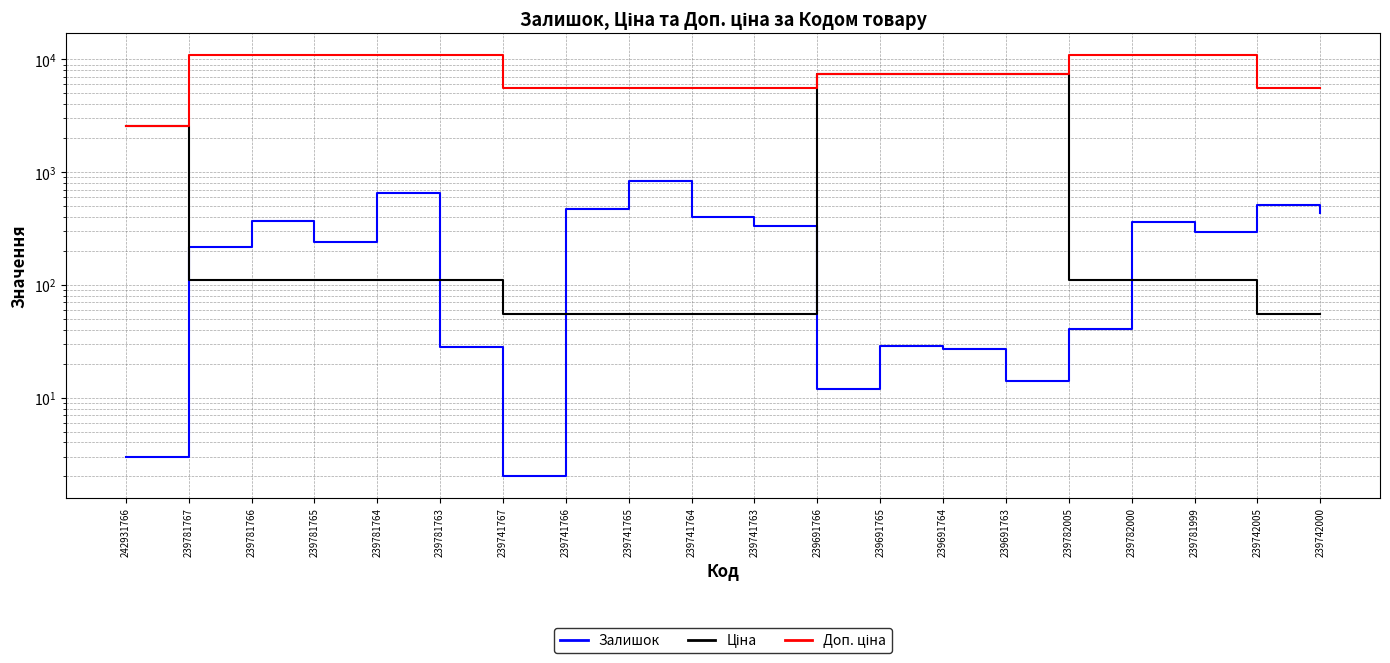

What is the lowest value of the Ціна series?

55.3